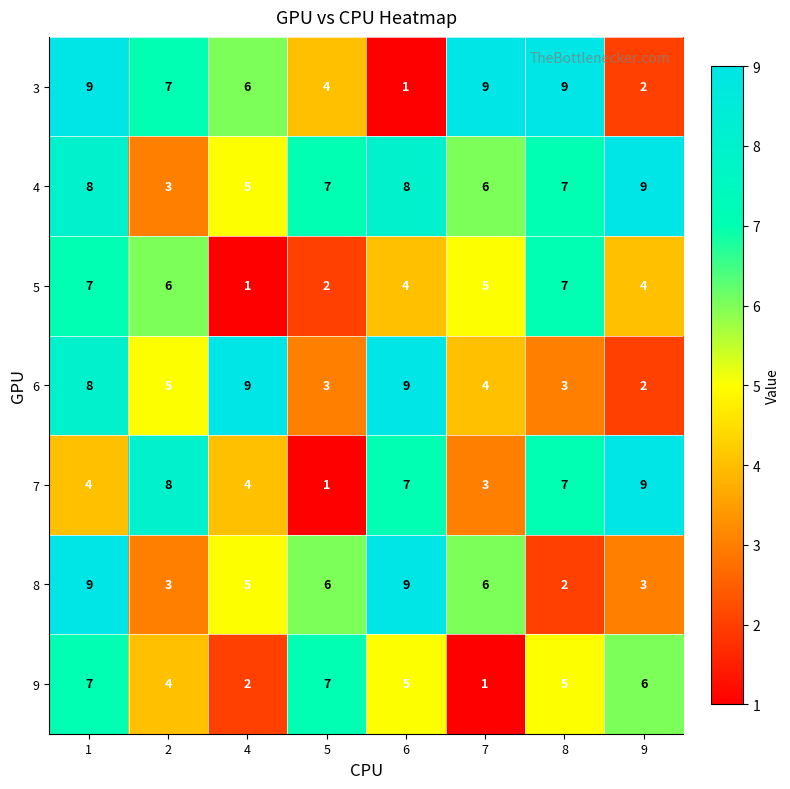

What is the sum of the 8 values at 8 and 4?

7